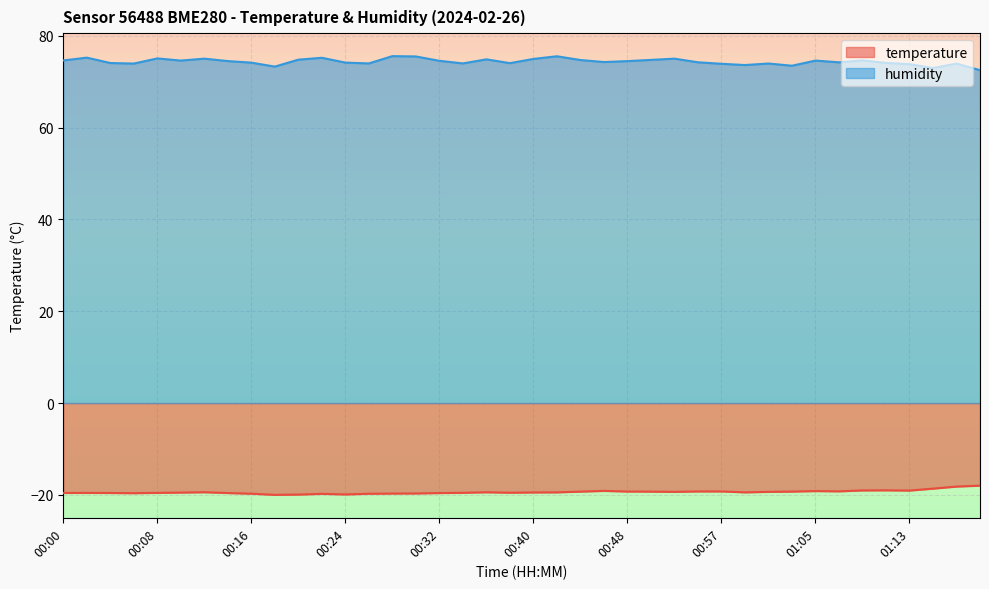

Rank the categories by temperature value from highest to lowest.

01:19, 01:17, 01:15, 01:11, 01:09, 01:13, 00:46, 01:05, 01:07, 00:54, 00:57, 00:48, 01:03, 00:44, 00:50, 00:52, 01:01, 00:12, 00:36, 00:42, 00:59, 00:40, 00:10, 00:38, 00:34, 00:08, 00:02, 00:00, 00:04, 00:14, 00:32, 00:06, 00:30, 00:28, 00:16, 00:26, 00:22, 00:24, 00:20, 00:18